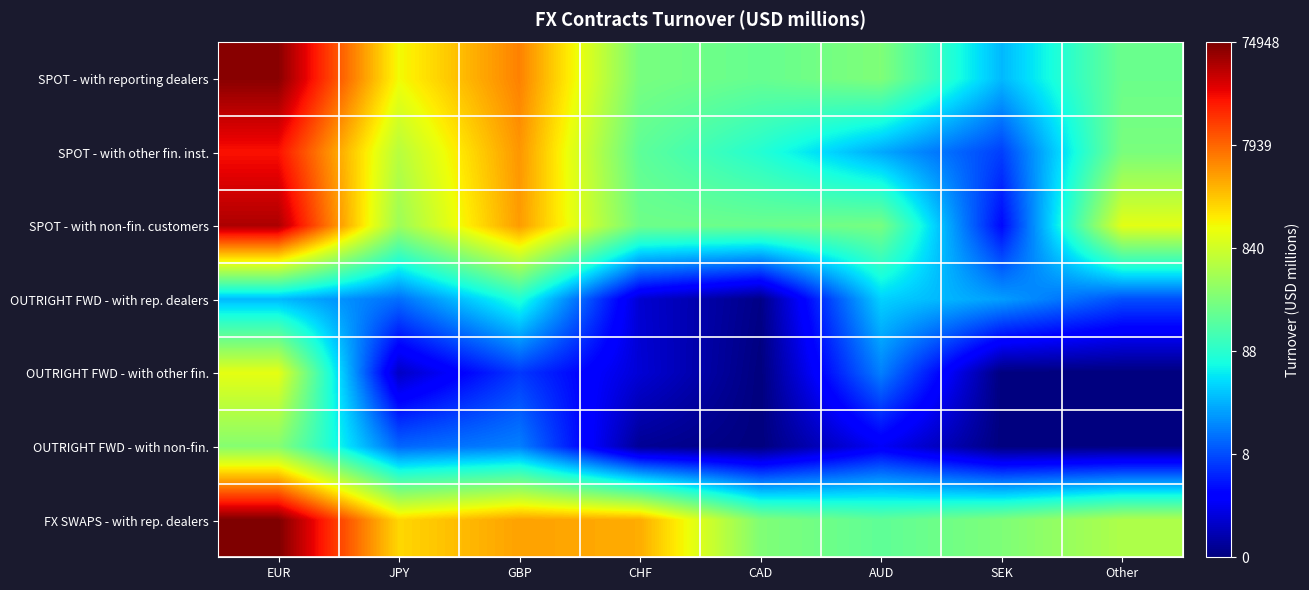

Between EUR and SEK, which series saw the biggest shift?

SPOT - with non-fin. customers